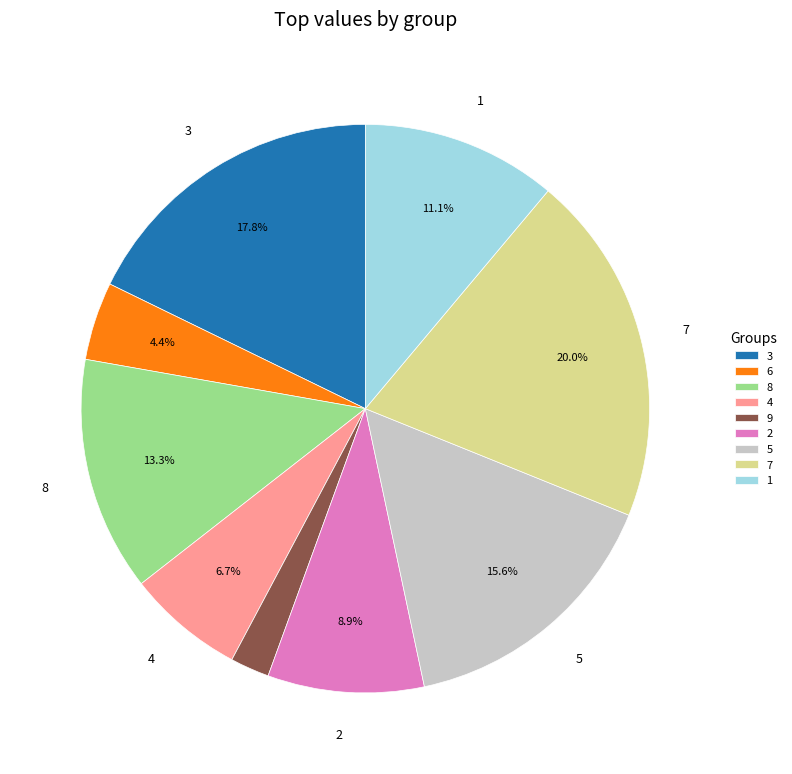

To the nearest percent, what is the average slice percentage?

11%